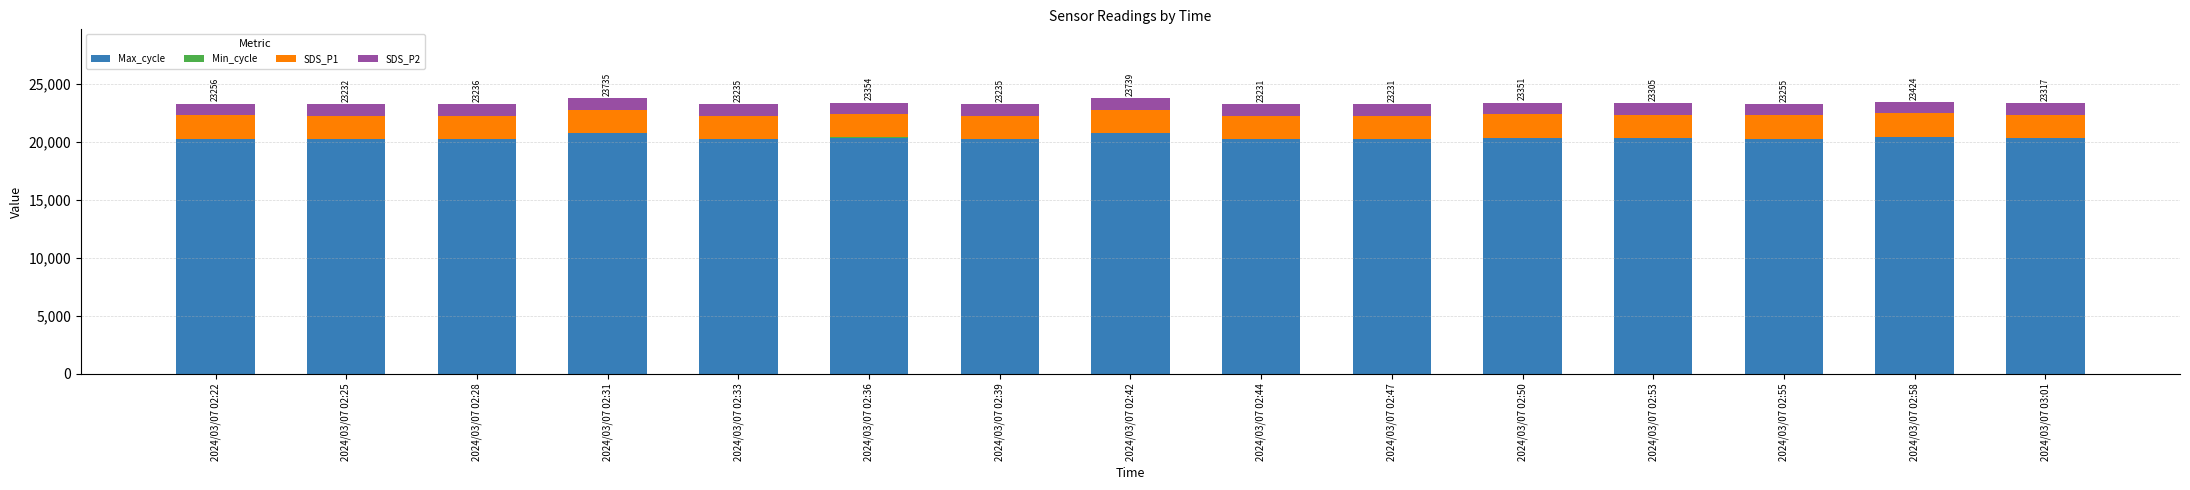

The value of Max_cycle at 2024/03/07 02:53 is 20278.0. True or false?

True